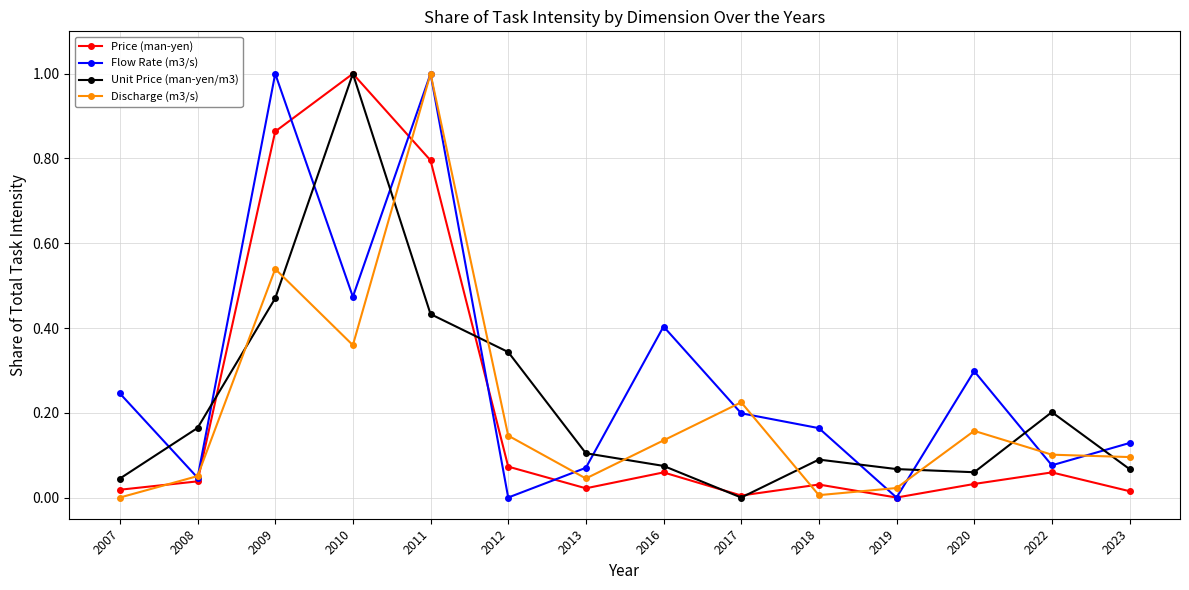

The Flow Rate (m3/s) series shows 0.4 at 2009. True or false?

False